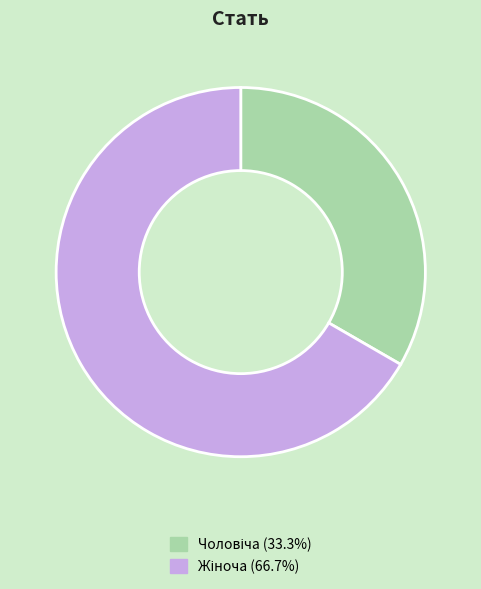

Does any single category account for the majority?

Yes